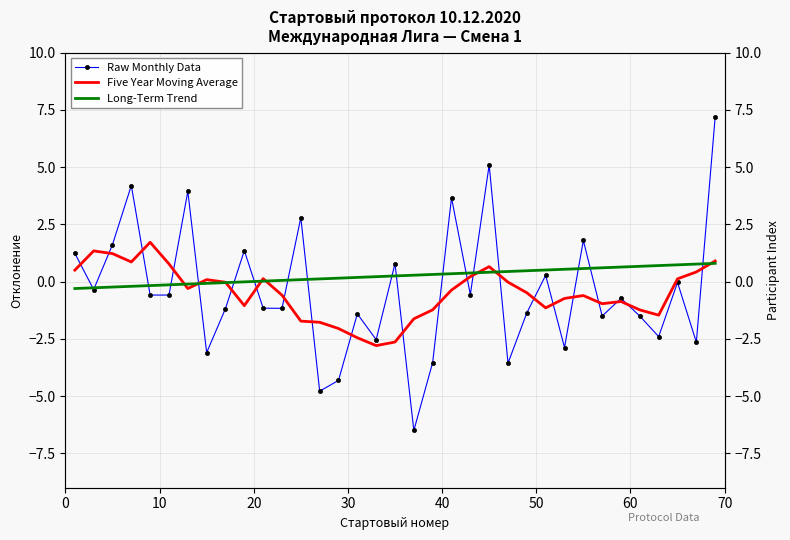

Reading left to right, transcribe all the data shown in this chart.

Raw Monthly Data: 1.2	-0.3	1.6	4.2	-0.6	-0.6	3.9	-3.1	-1.2	1.4	-1.2	-1.2	2.8	-4.8	-4.3	-1.4	-2.5	0.8	-6.5	-3.5	3.7	-0.6	5.1	-3.6	-1.4	0.3	-2.9	1.8	-1.5	-0.7	-1.5	-2.4	-0.0	-2.6	7.2
Five Year Moving Average: 0.5	1.3	1.2	0.9	1.7	0.8	-0.3	0.1	-0.0	-1.0	0.1	-0.6	-1.7	-1.8	-2.0	-2.4	-2.8	-2.6	-1.6	-1.2	-0.4	0.2	0.7	-0.0	-0.5	-1.1	-0.7	-0.6	-1.0	-0.9	-1.2	-1.5	0.1	0.4	0.9
Long-Term Trend: -0.3	-0.3	-0.2	-0.2	-0.2	-0.1	-0.1	-0.1	-0.0	-0.0	0.0	0.1	0.1	0.1	0.2	0.2	0.2	0.3	0.3	0.3	0.3	0.4	0.4	0.4	0.5	0.5	0.5	0.6	0.6	0.6	0.7	0.7	0.7	0.8	0.8